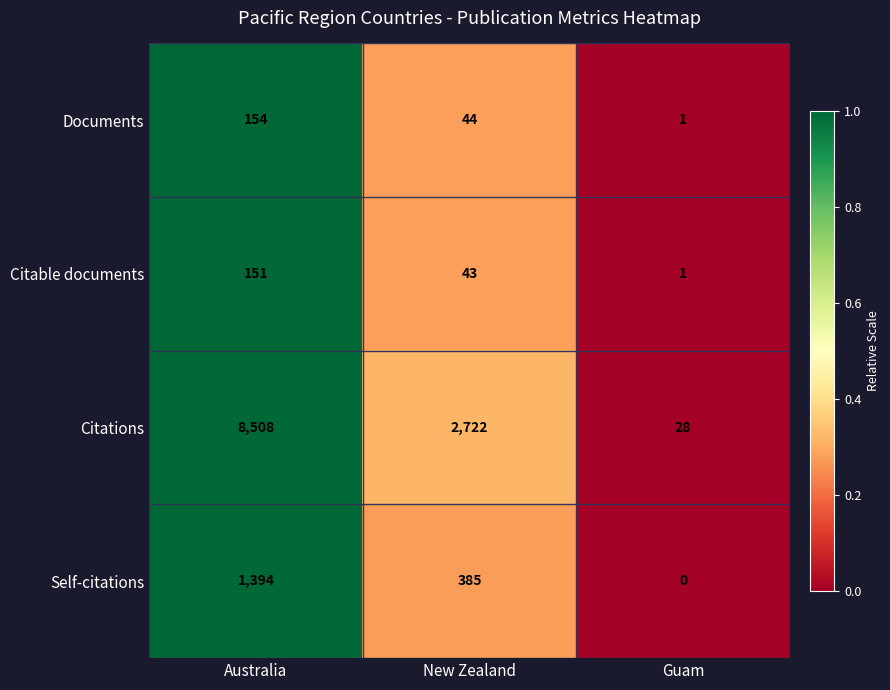

Reading right to left, transcribe all the data shown in this chart.

Documents: Guam=1	New Zealand=44	Australia=154
Citable documents: Guam=1	New Zealand=43	Australia=151
Citations: Guam=28	New Zealand=2722	Australia=8508
Self-citations: Guam=0	New Zealand=385	Australia=1394